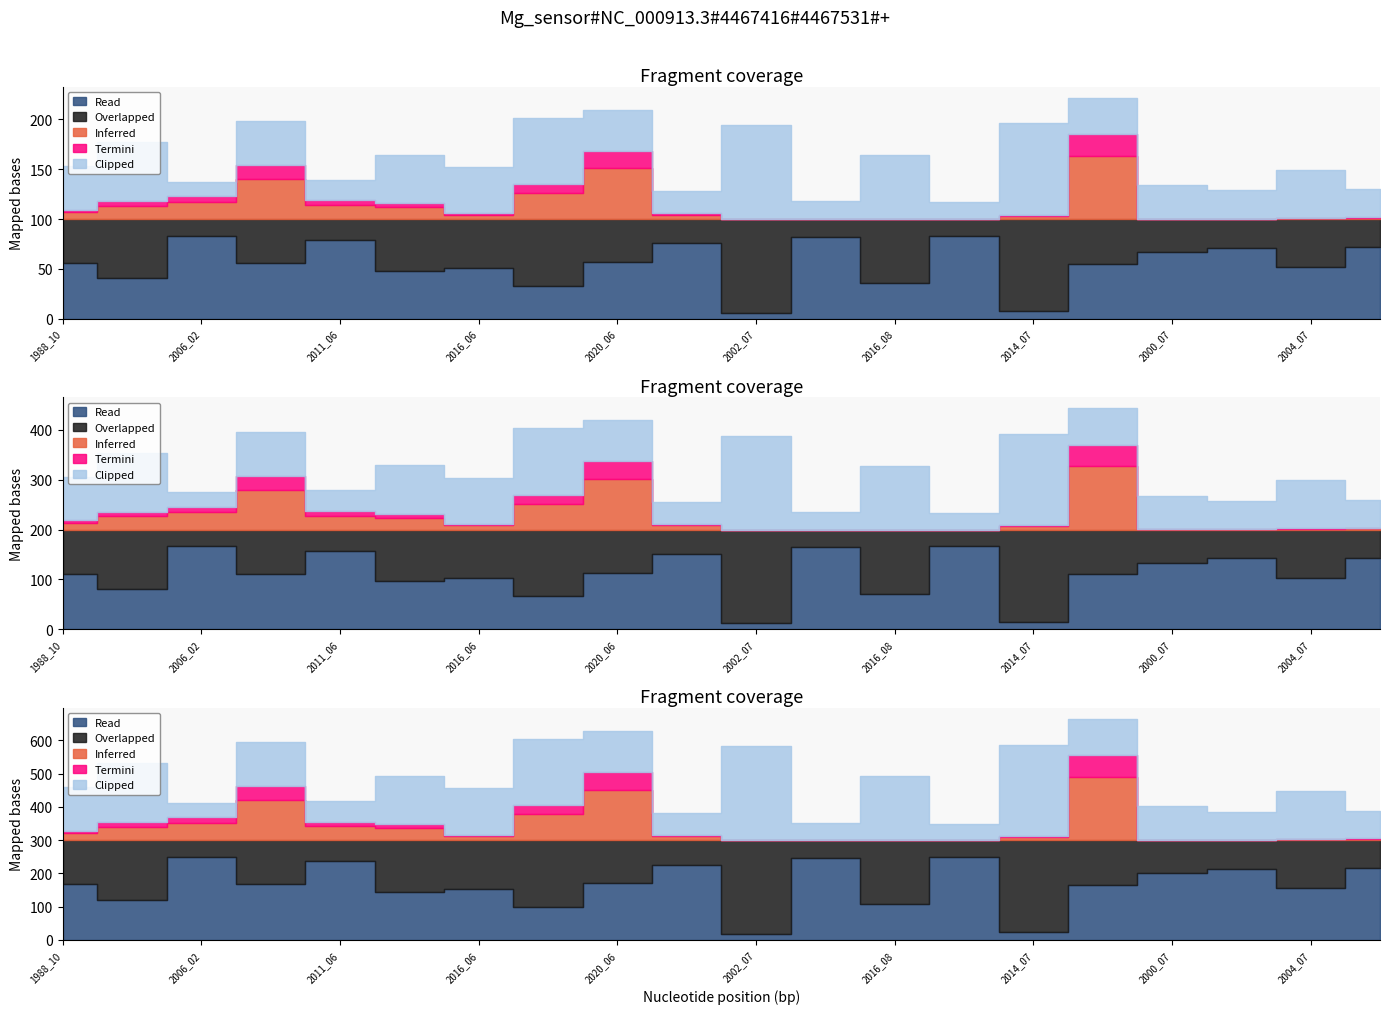

True or false: Inferred has a value of 0.2 at 2021_07.

False